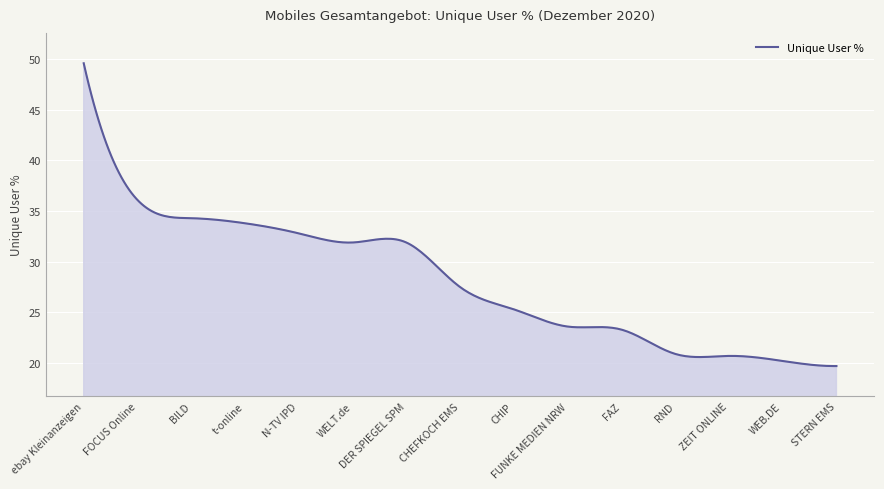

What is the greatest value displayed?

49.6